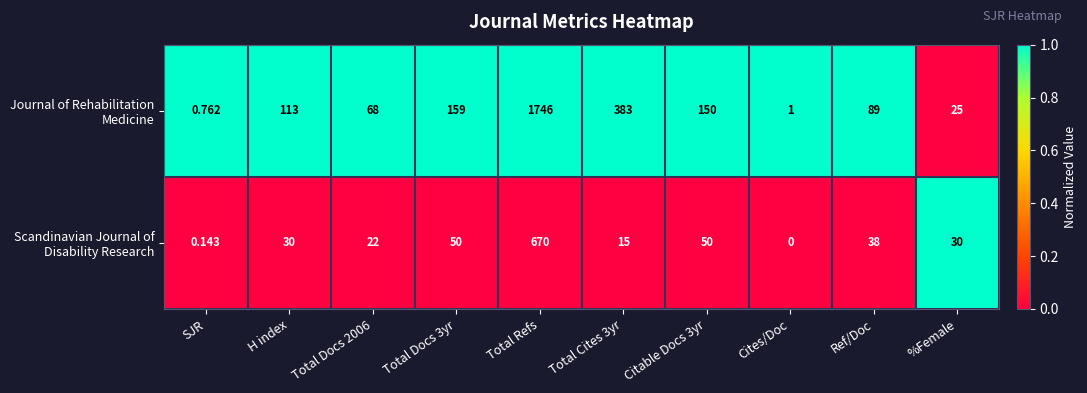

At which category is the sum across all series the highest?

Total Refs